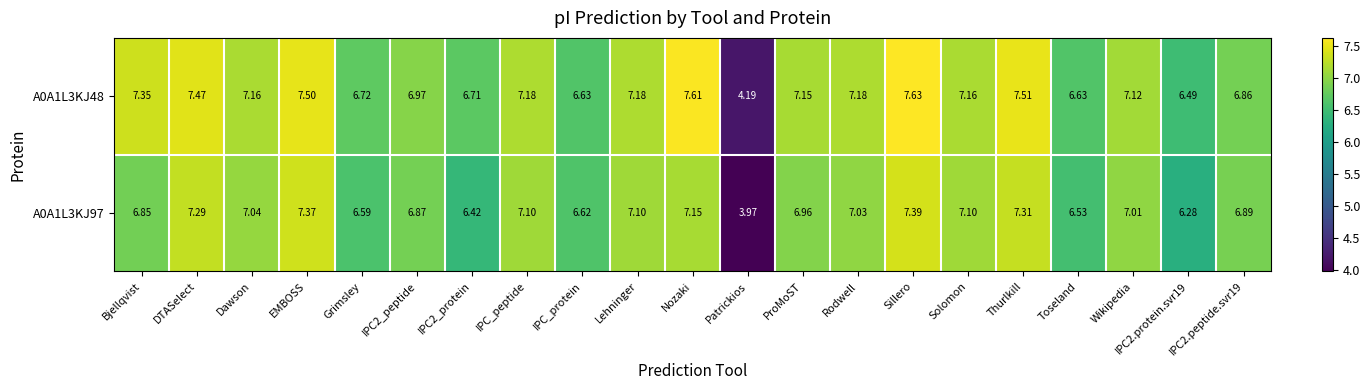

Is the value of A0A1L3KJ48 at Rodwell greater than the value of A0A1L3KJ97 at Grimsley?

Yes